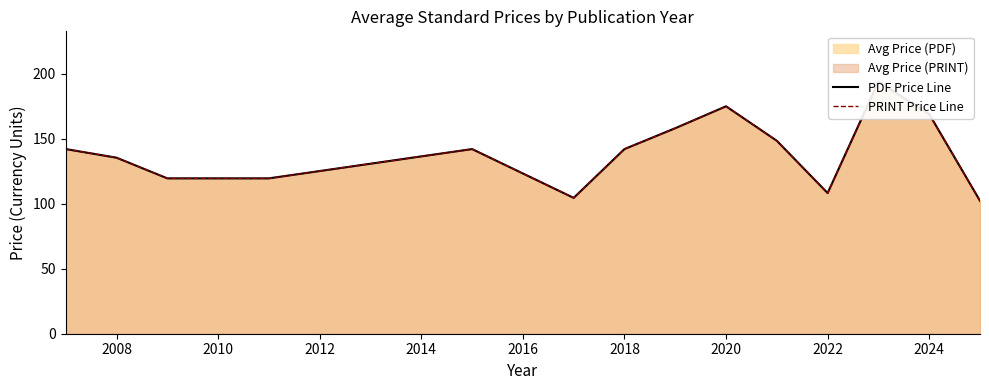

Which series has the largest range (max minus min)?

PDF Price Line